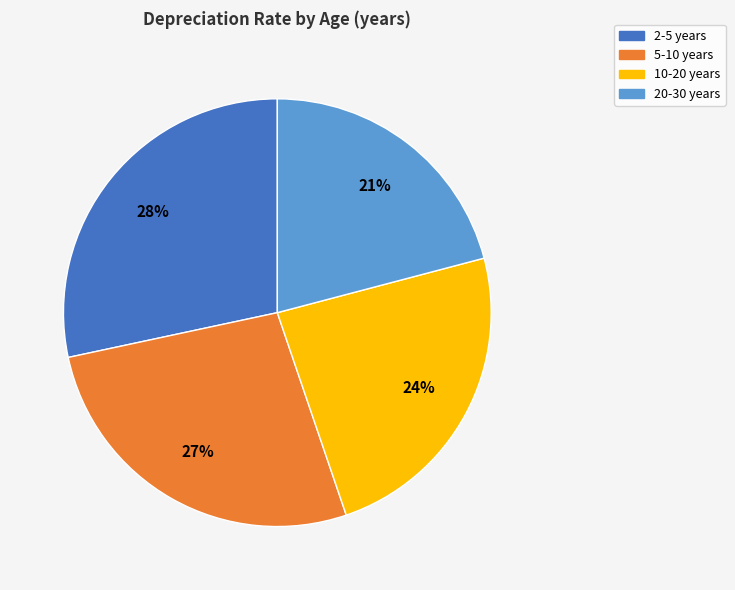

Combined, do 2-5 years and 20-30 years account for over 50%?

No